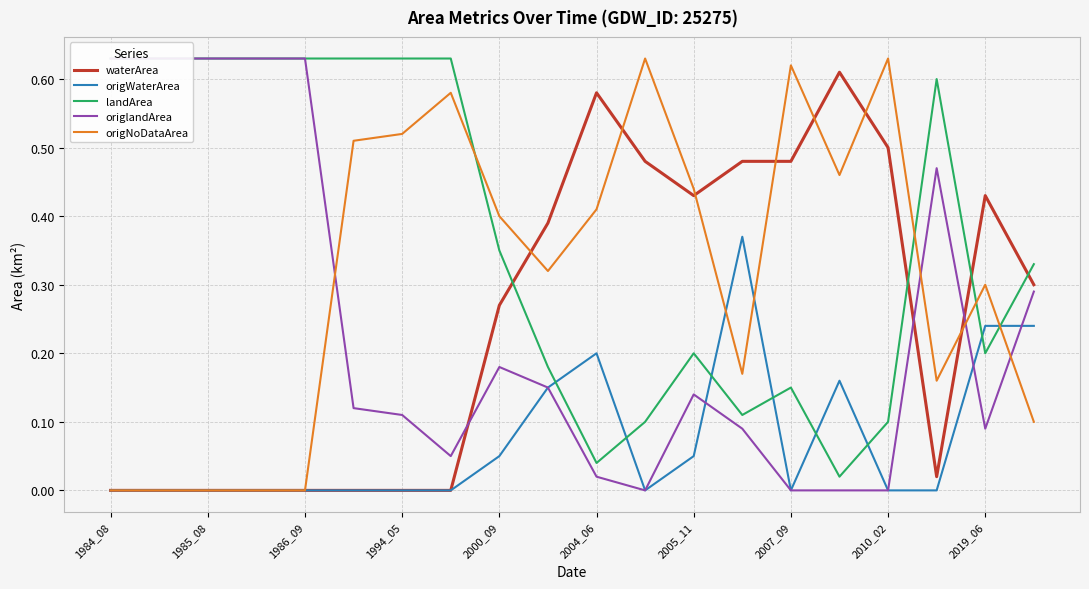

Which category has the highest value across all series?

1984_08